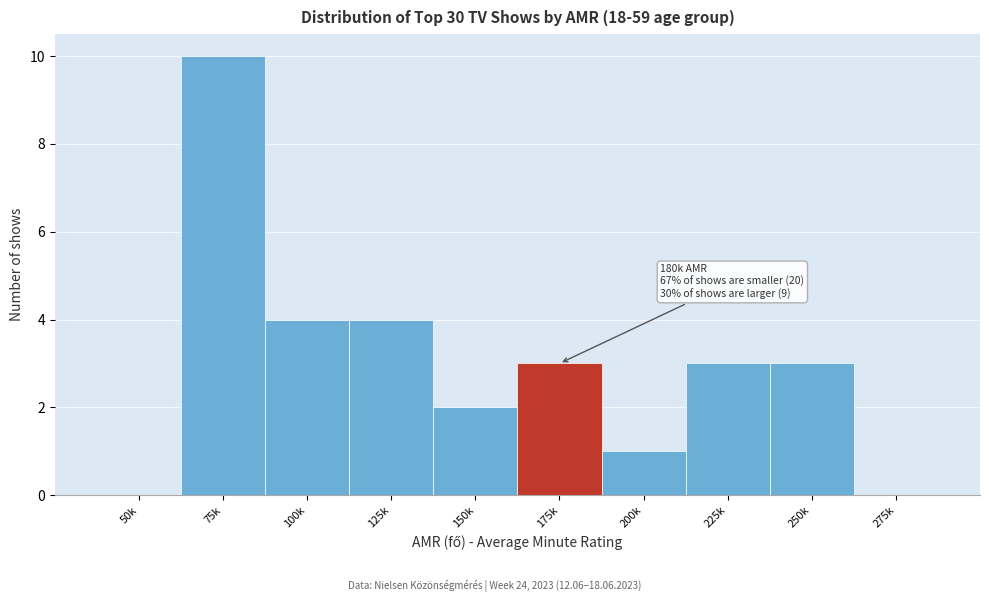

Reading left to right, list all the values displayed in this chart.

50k=0	75k=10	100k=4	125k=4	150k=2	175k=3	200k=1	225k=3	250k=3	275k=0